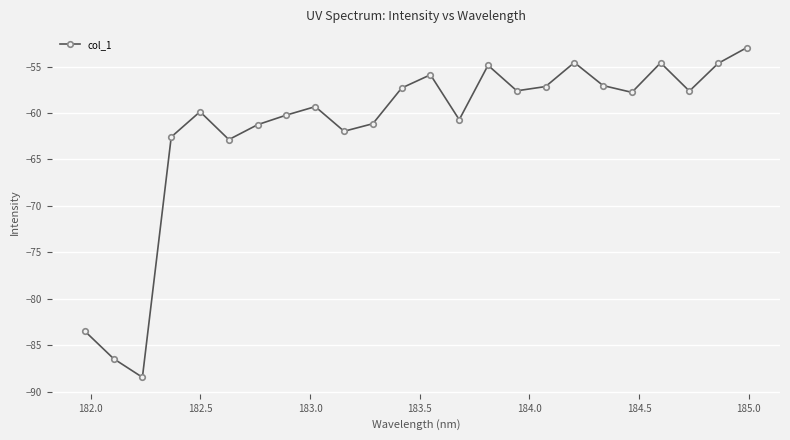

What is the smallest value displayed?

-88.4